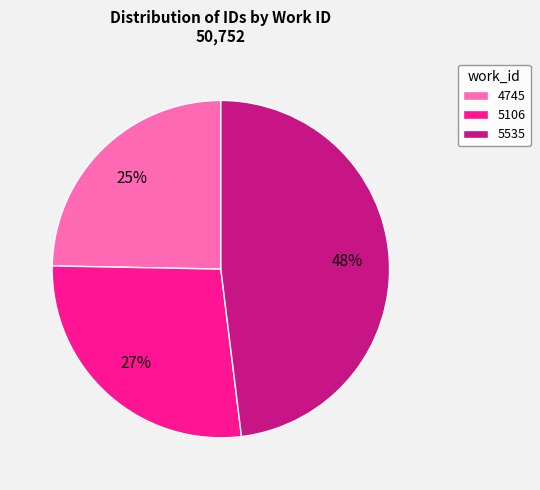

Is 5106 the majority of the pie?

No